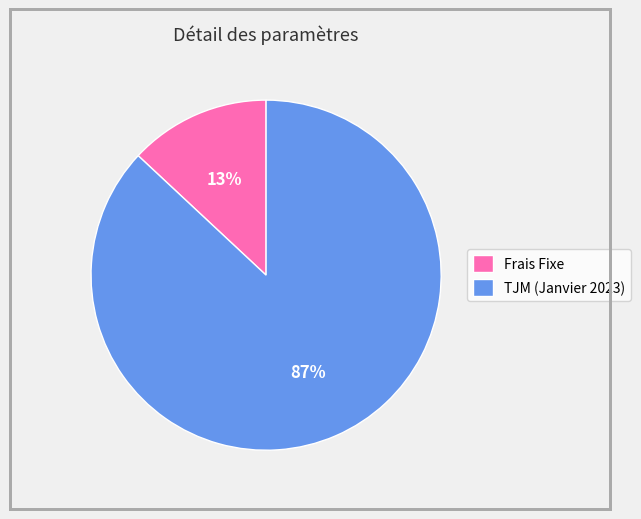

Approximately how many times larger is the value at TJM (Janvier 2023) compared to Frais Fixe?

6.7